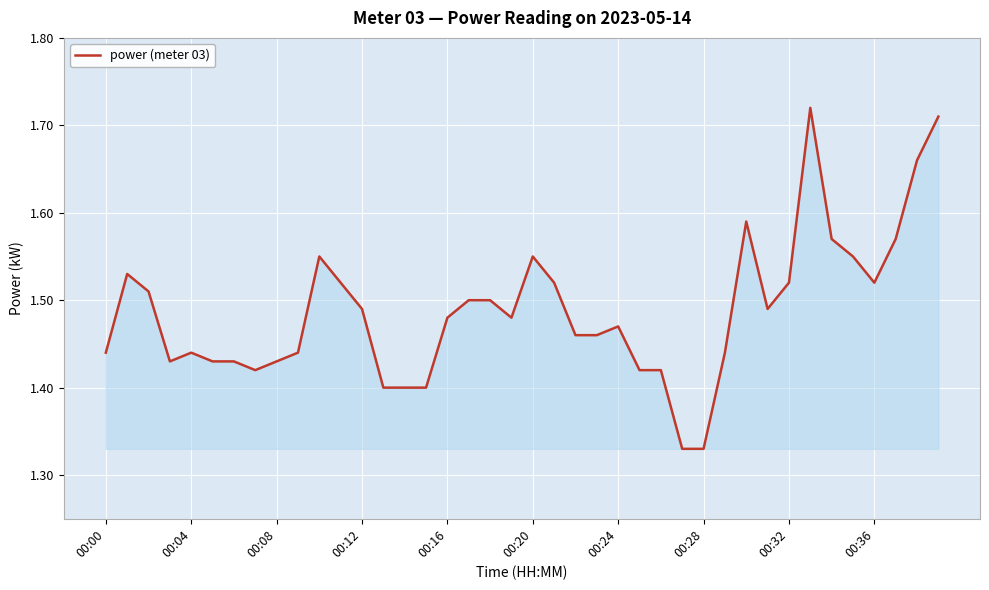

Count the values in the range 1 to 2.

40